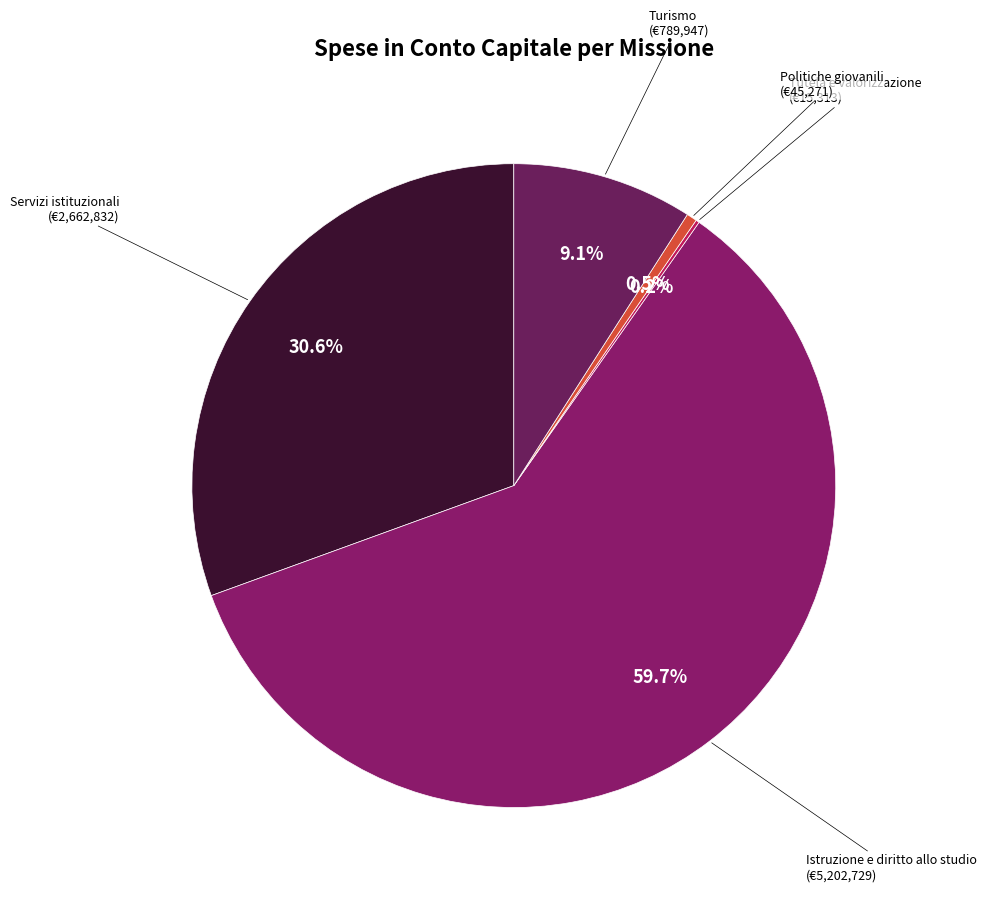

What percentage is NOT represented by Turismo?

90.9%